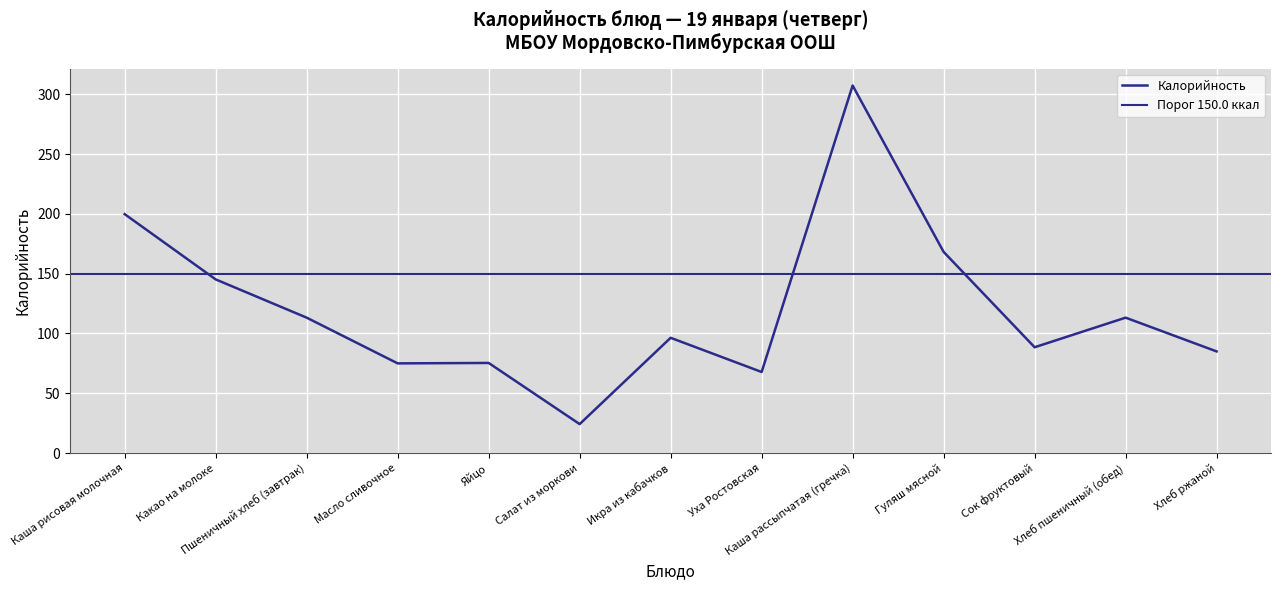

True or false: the data has more than 0 interior local peaks.

True